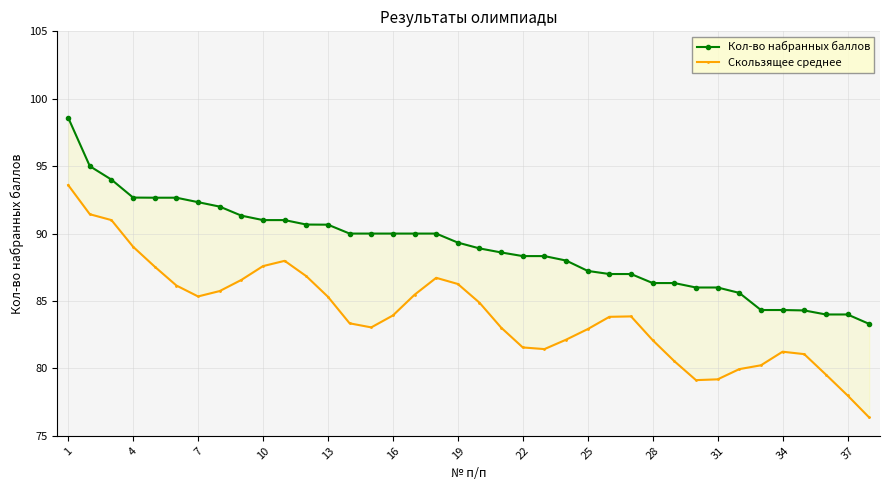

True or false: Кол-во набранных баллов and Скользящее среднее intersect in this chart.

False